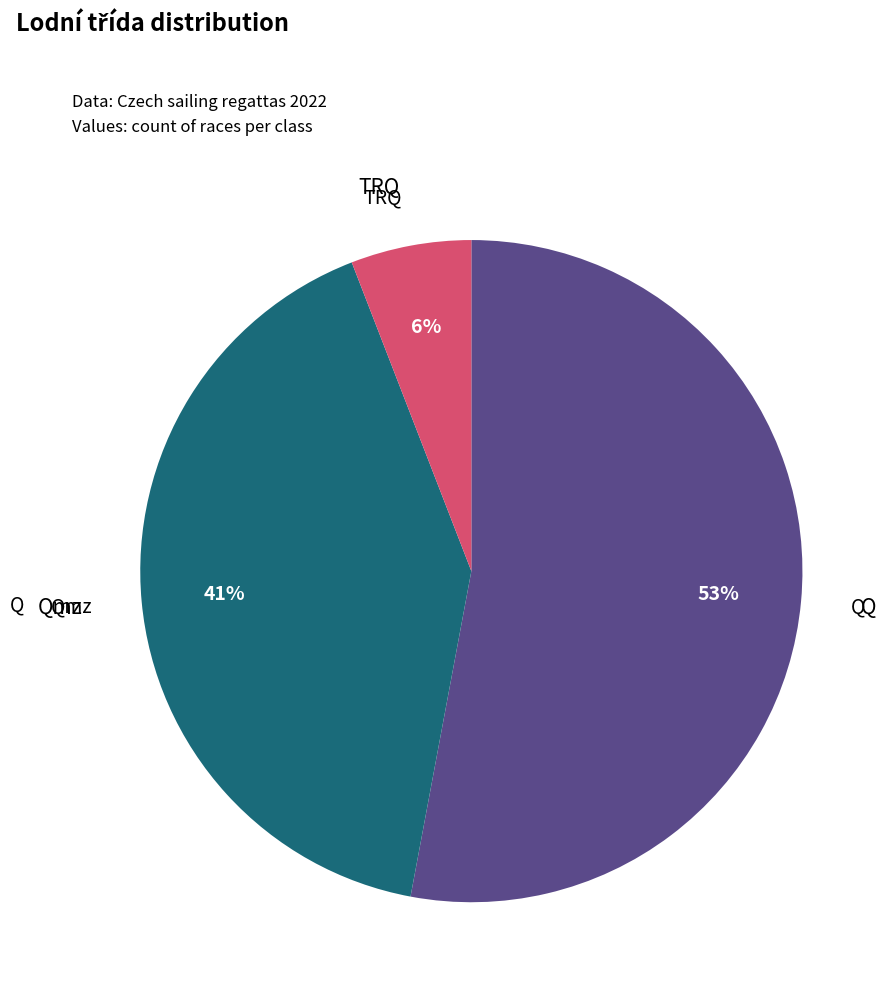

To the nearest percent, what is the difference between the largest and smallest slice percentages?

47%